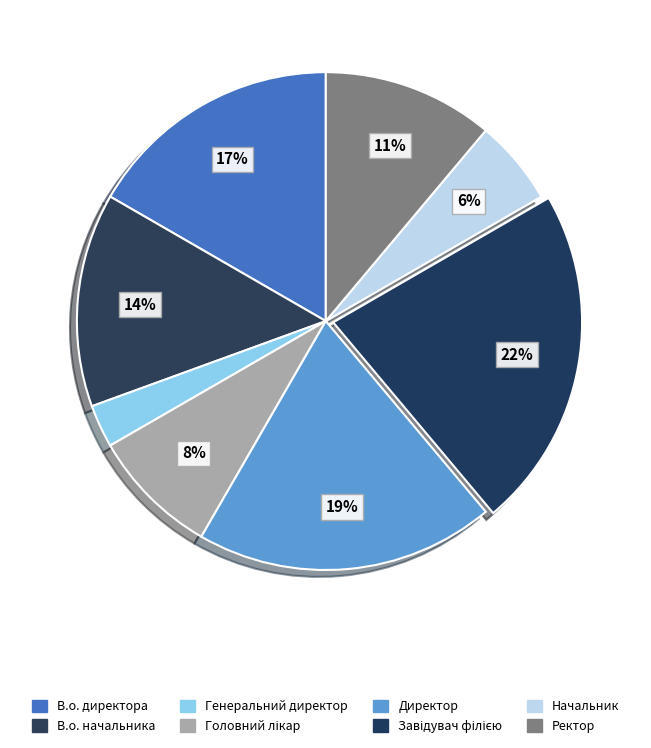

Between Завідувач філією and Головний лікар, which is larger?

Завідувач філією